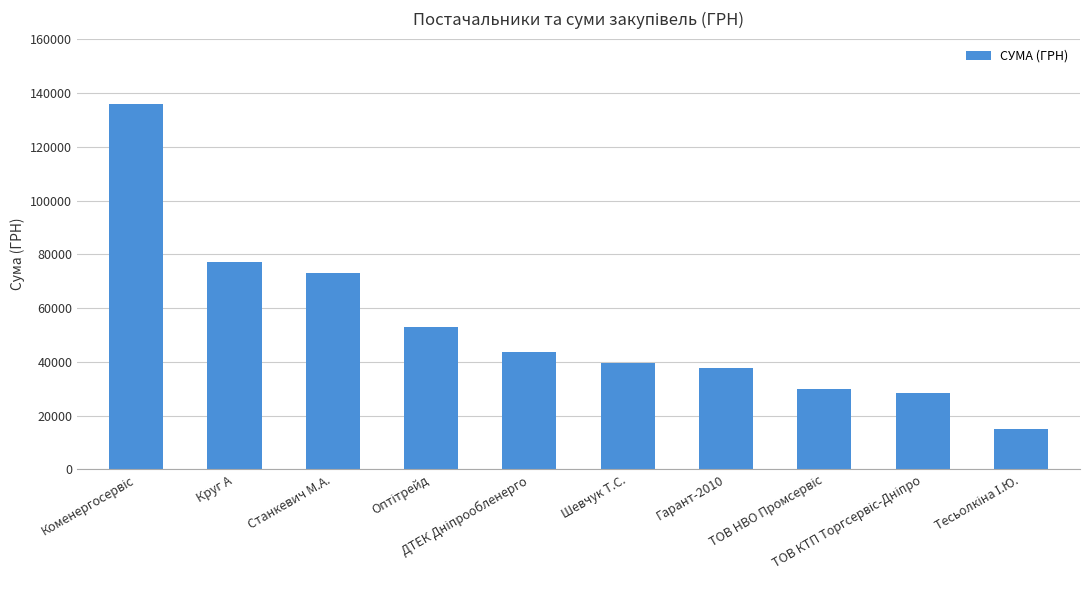

What is the value of the 8th bar from the left?

30010.0